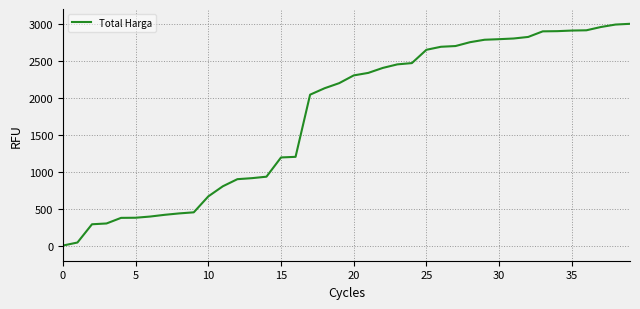

What is the maximum value shown in the chart?

3000.0